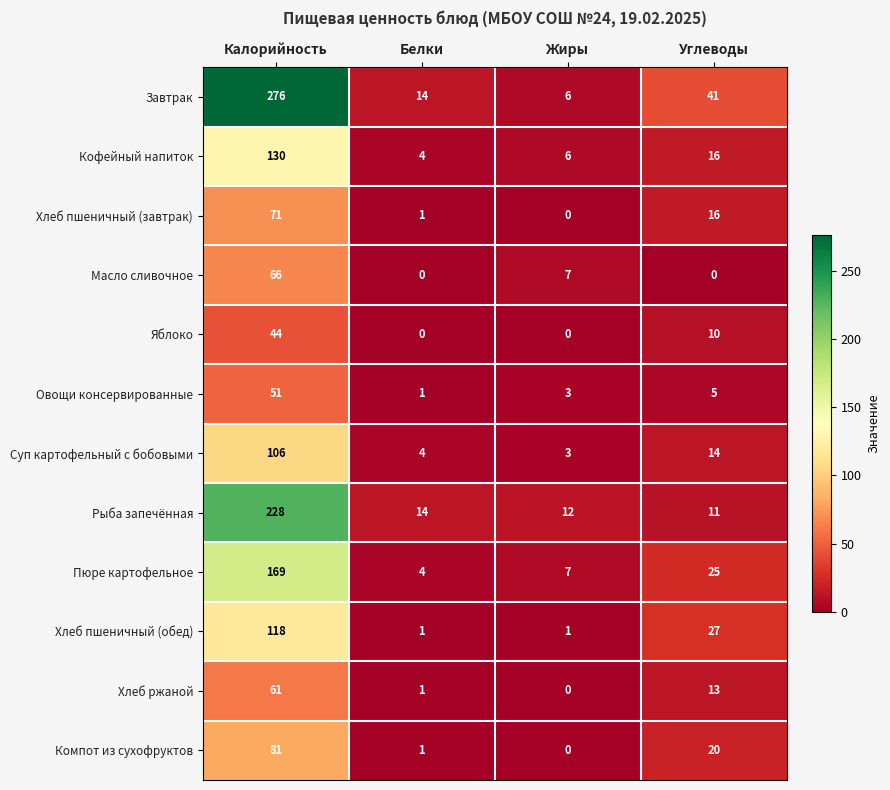

Rank the categories by Хлеб пшеничный (завтрак) value from lowest to highest.

Жиры, Белки, Углеводы, Калорийность